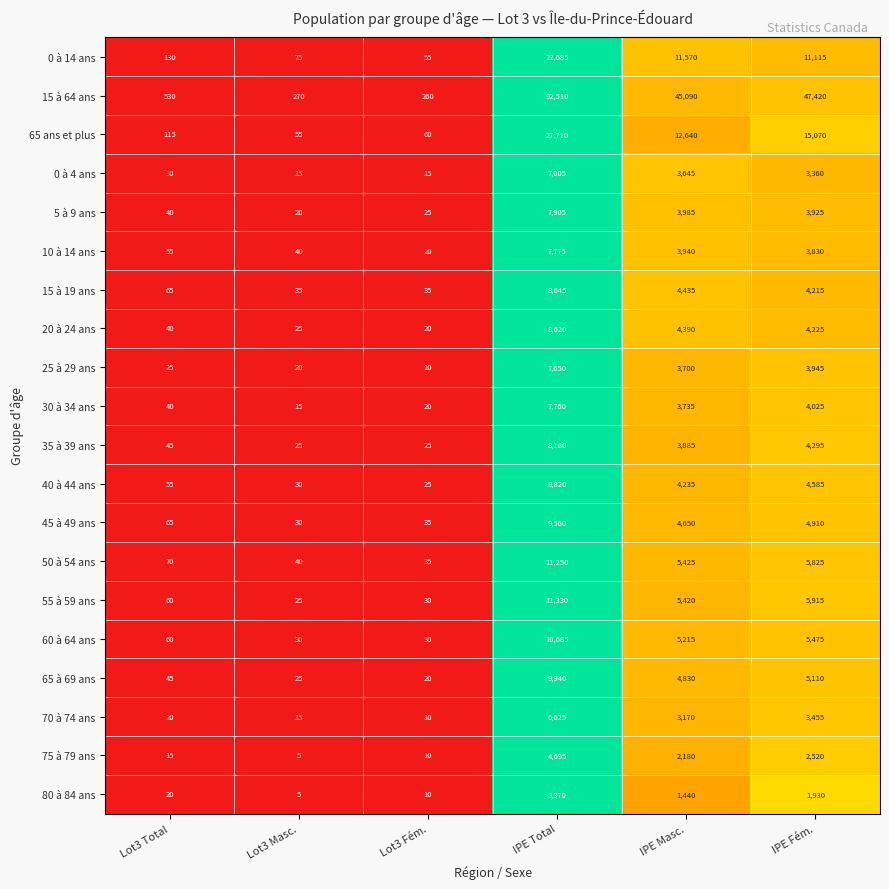

List the series in order of their peak value, highest first.

15 à 64 ans, 65 ans et plus, 0 à 14 ans, 55 à 59 ans, 50 à 54 ans, 60 à 64 ans, 65 à 69 ans, 45 à 49 ans, 40 à 44 ans, 15 à 19 ans, 20 à 24 ans, 35 à 39 ans, 5 à 9 ans, 10 à 14 ans, 30 à 34 ans, 25 à 29 ans, 0 à 4 ans, 70 à 74 ans, 75 à 79 ans, 80 à 84 ans